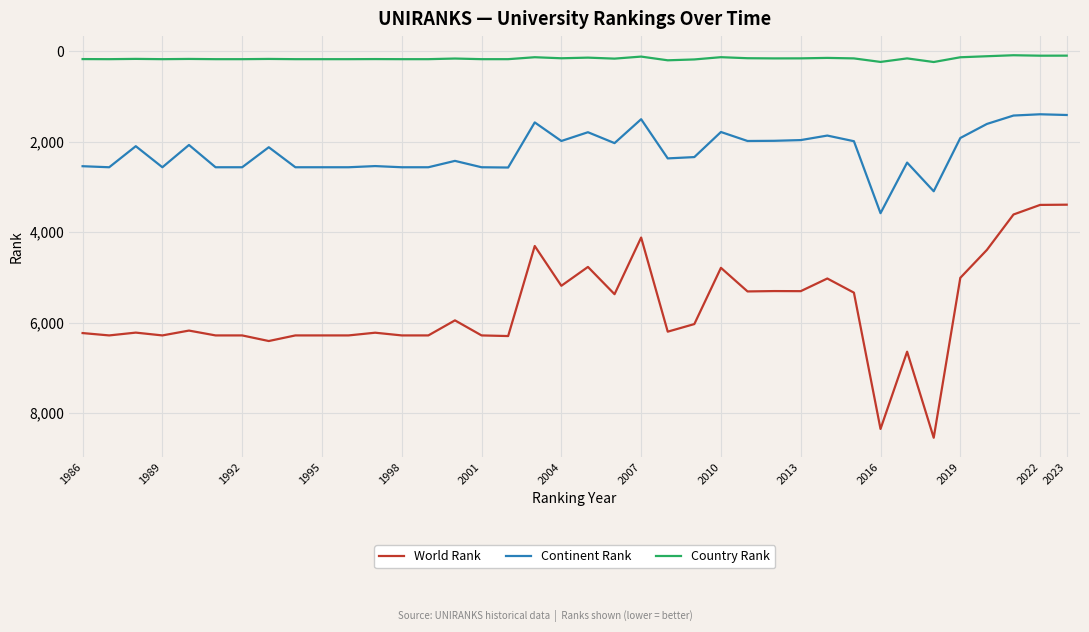

What is the sum of all World Rank values?

216792